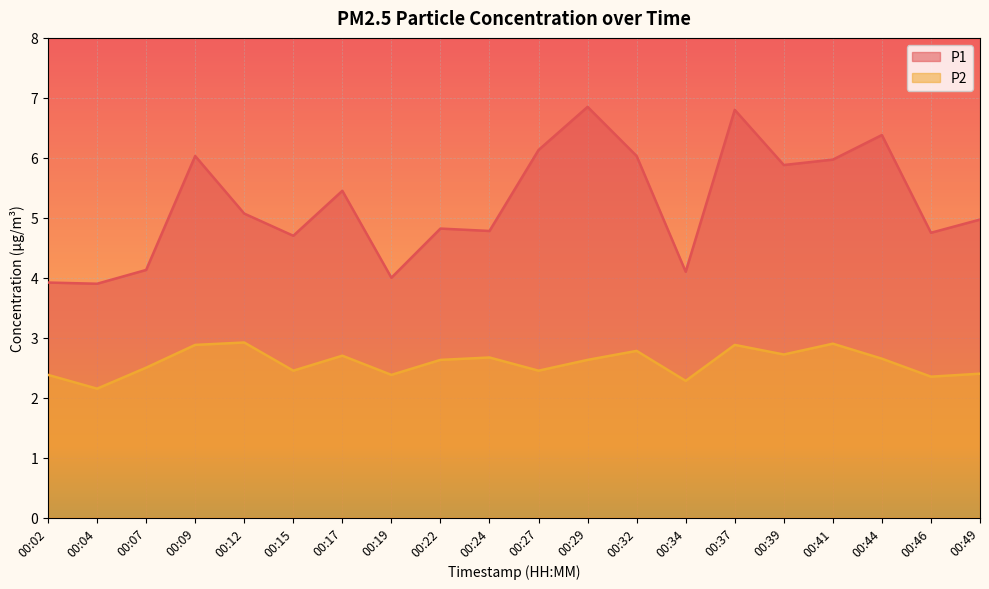

True or false: P2 and P1 intersect in this chart.

False